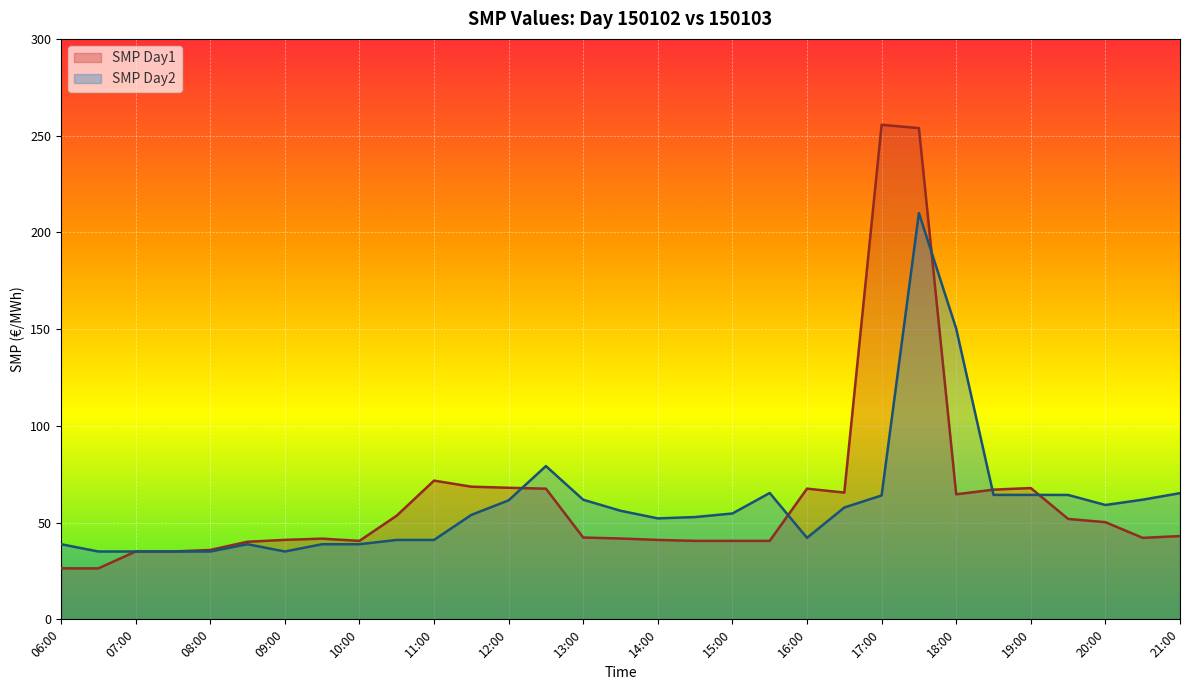

What is the sum of all SMP Day1 values?

1927.7